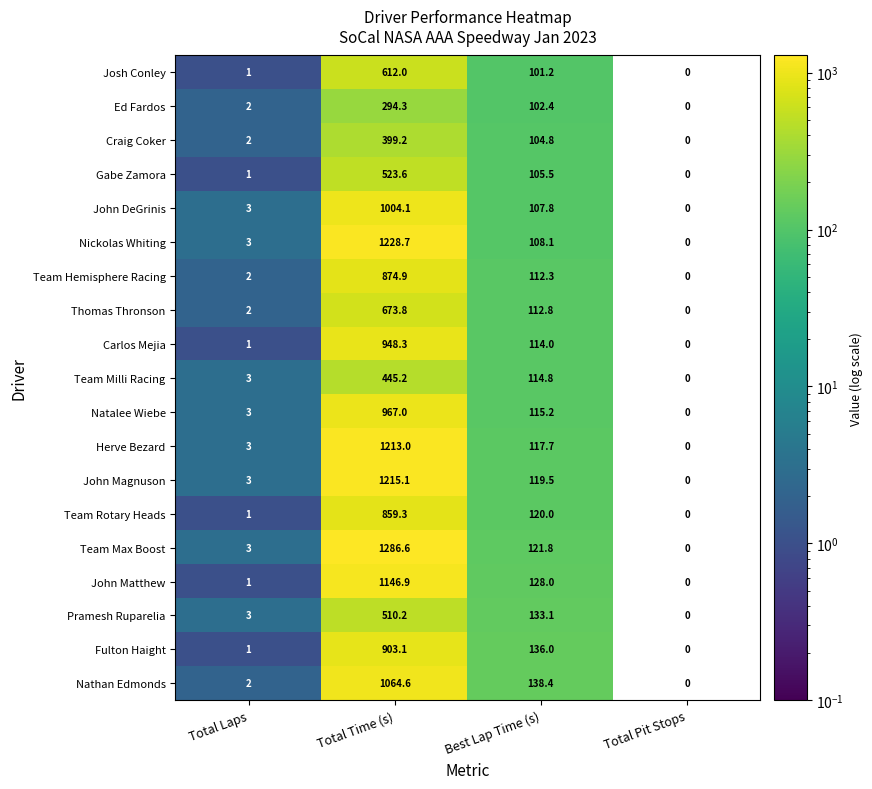

What is the difference between the maximum and minimum values in the Team Milli Racing series?

445.2